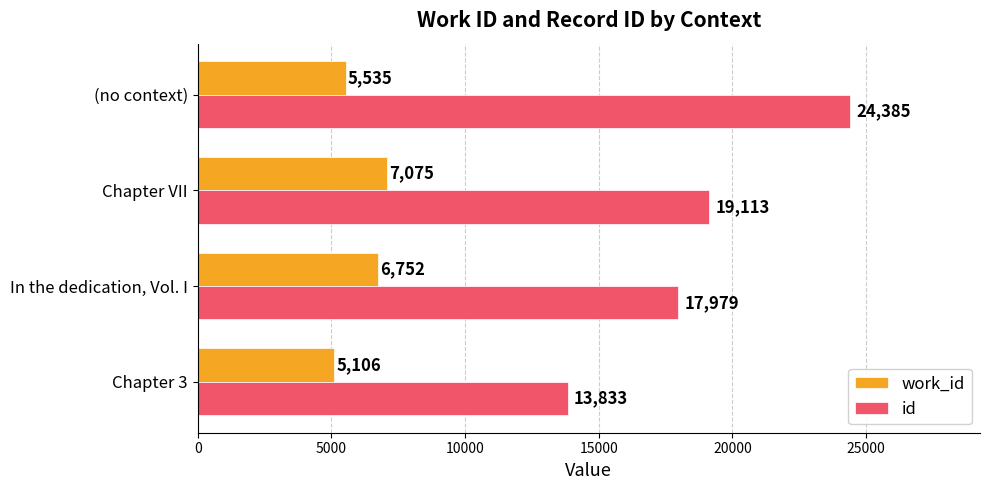

Count the number of categories in the chart.

4